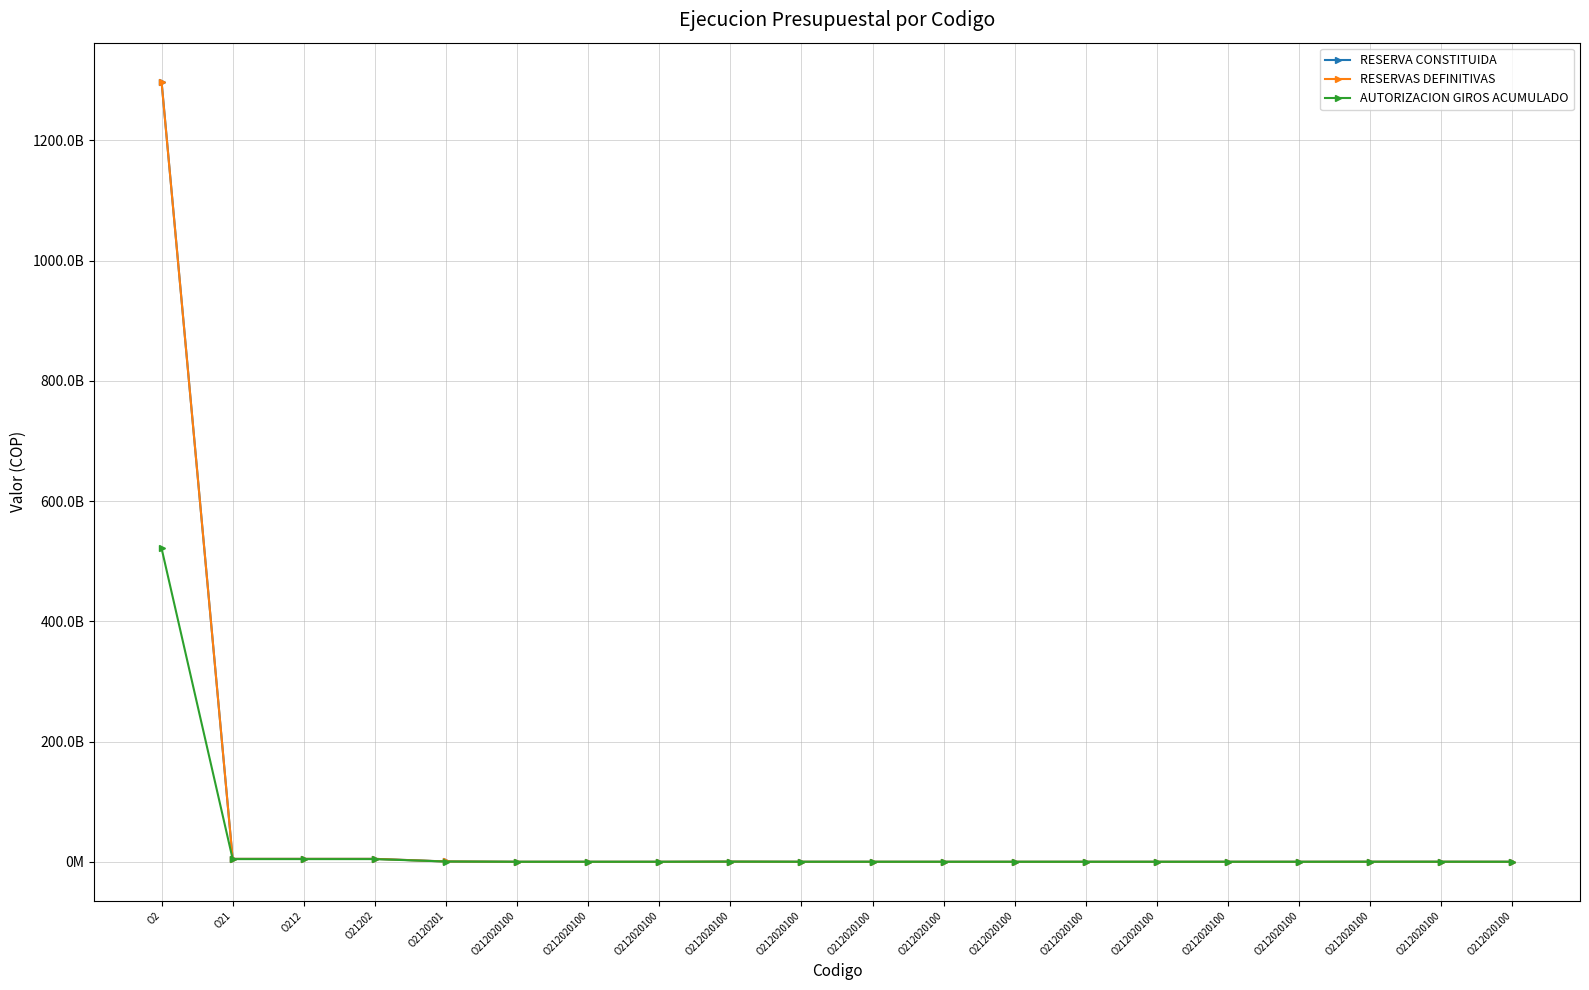

Rank the series by their maximum value, from lowest to highest.

AUTORIZACION GIROS ACUMULADO, RESERVAS DEFINITIVAS, RESERVA CONSTITUIDA